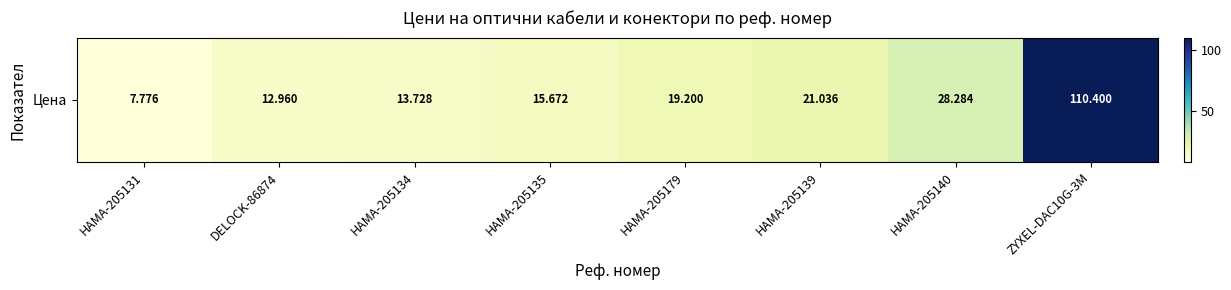

What is the ratio of the value at ZYXEL-DAC10G-3M to the value at HAMA-205135?

7.0